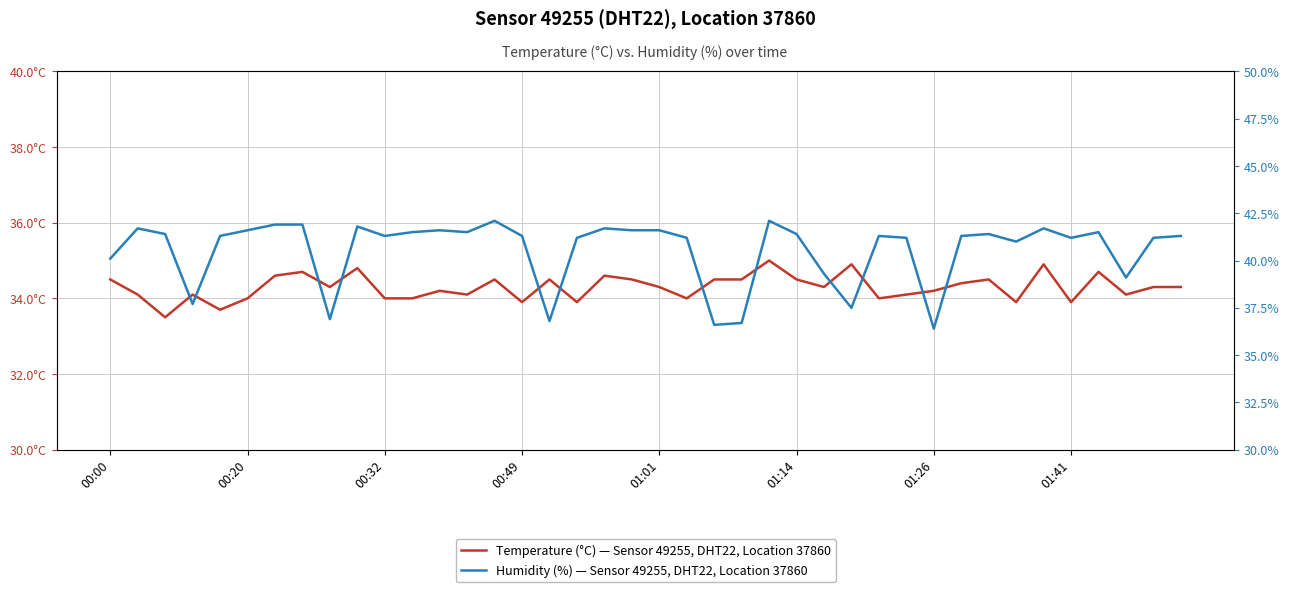

List the series in order of their overall mean, lowest first.

temperature, humidity